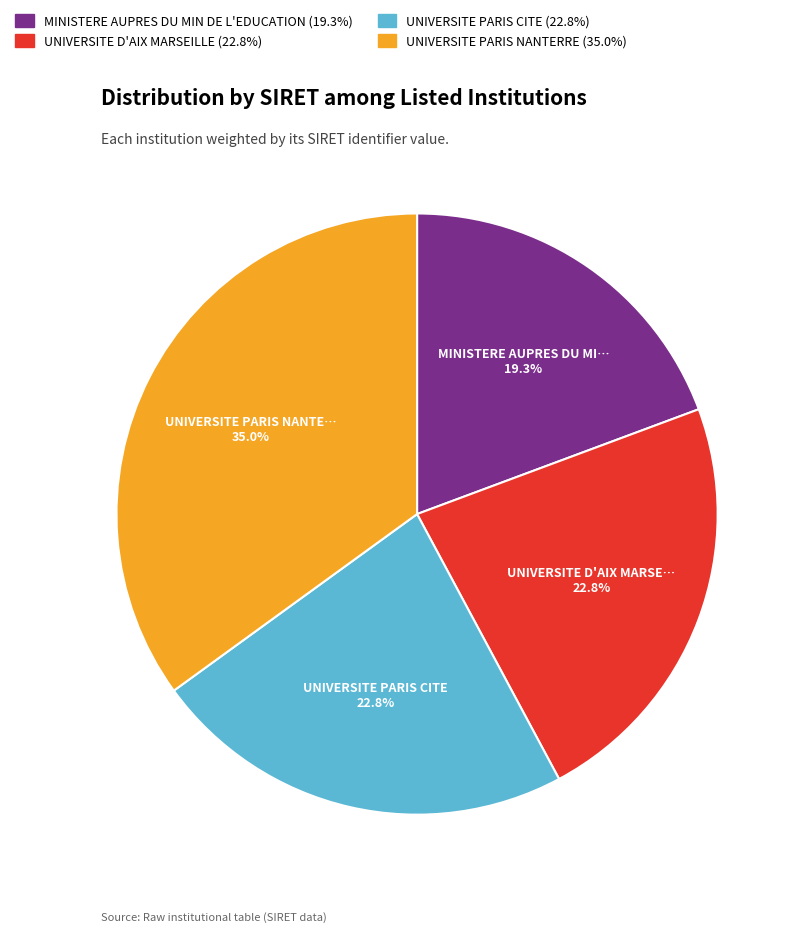

To the nearest percent, what is the difference between the largest and smallest slice percentages?

16%